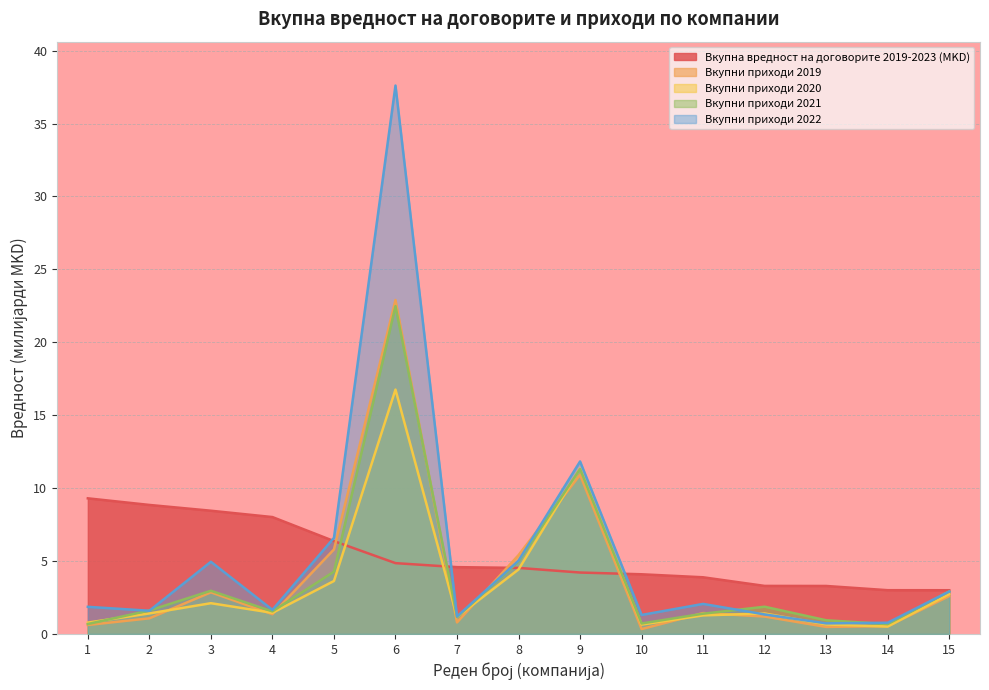

How many intersections are there between Вкупни приходи 2022 and Вкупна вредност на договорите 2019-2023 (MKD)?

4